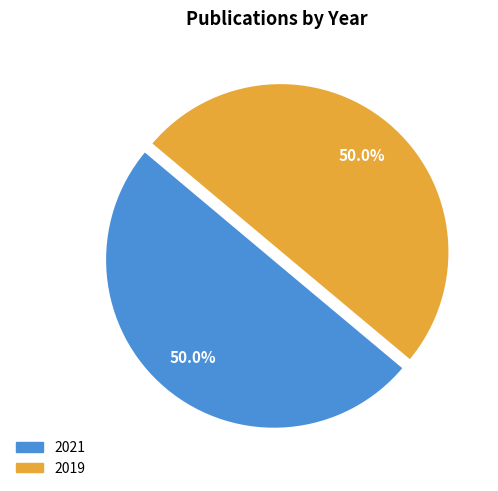

To the nearest percent, what is the combined percentage of 2019 and 2021?

100%